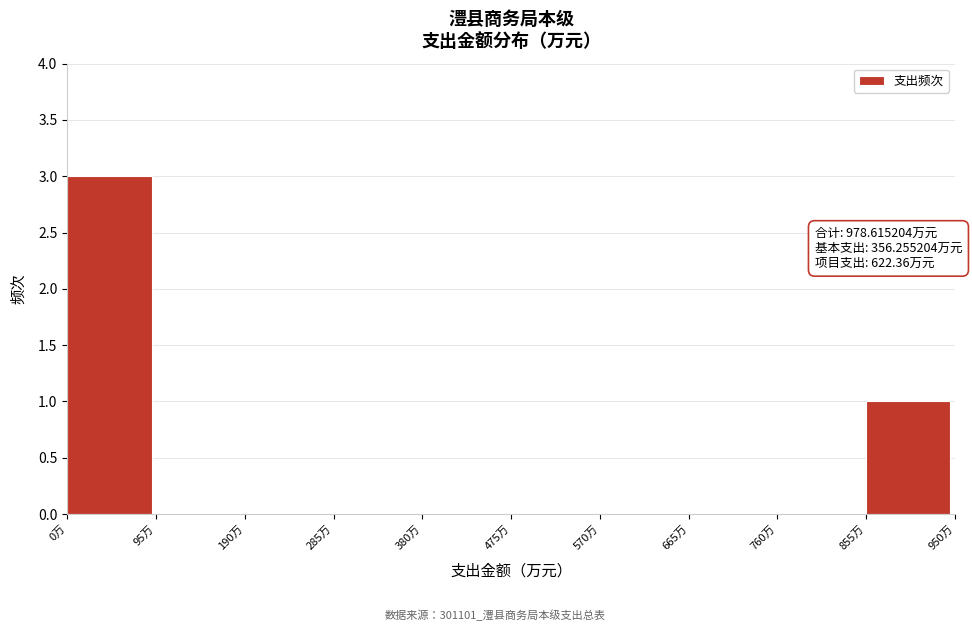

Which range on the x-axis has the tallest bar?

0 to 95